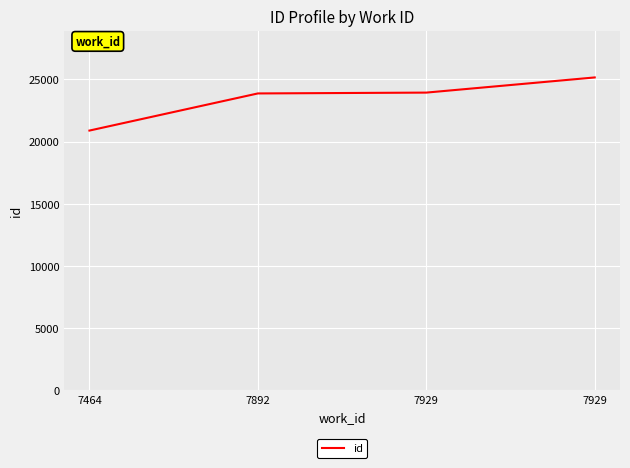

How many lines are shown in the chart?

1